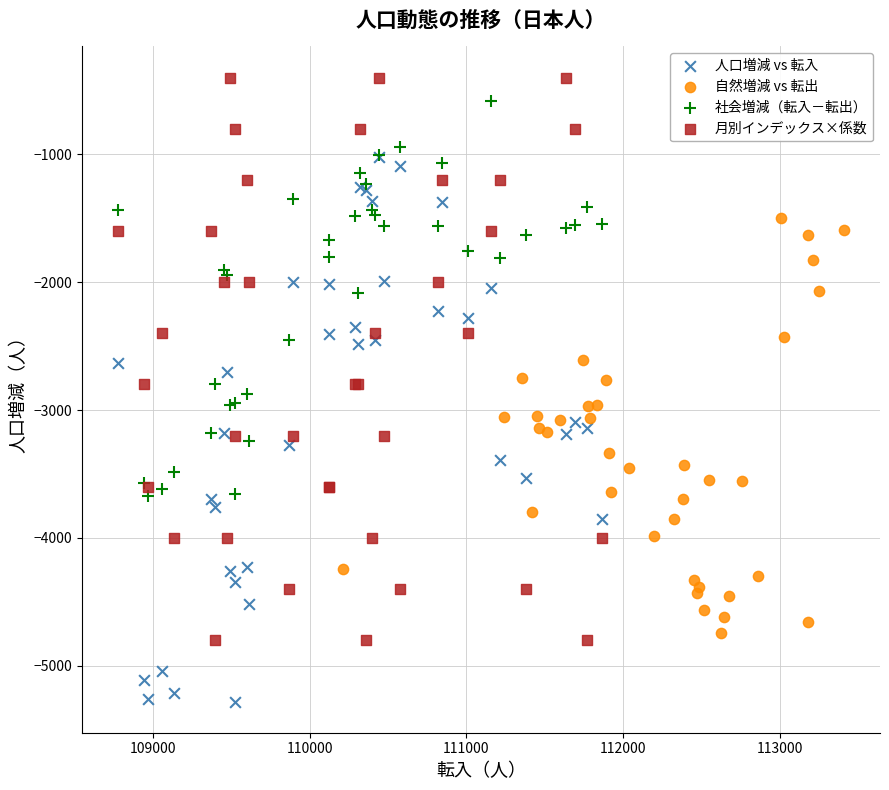

Which series reaches the minimum Y coordinate?

人口増減 vs 転入